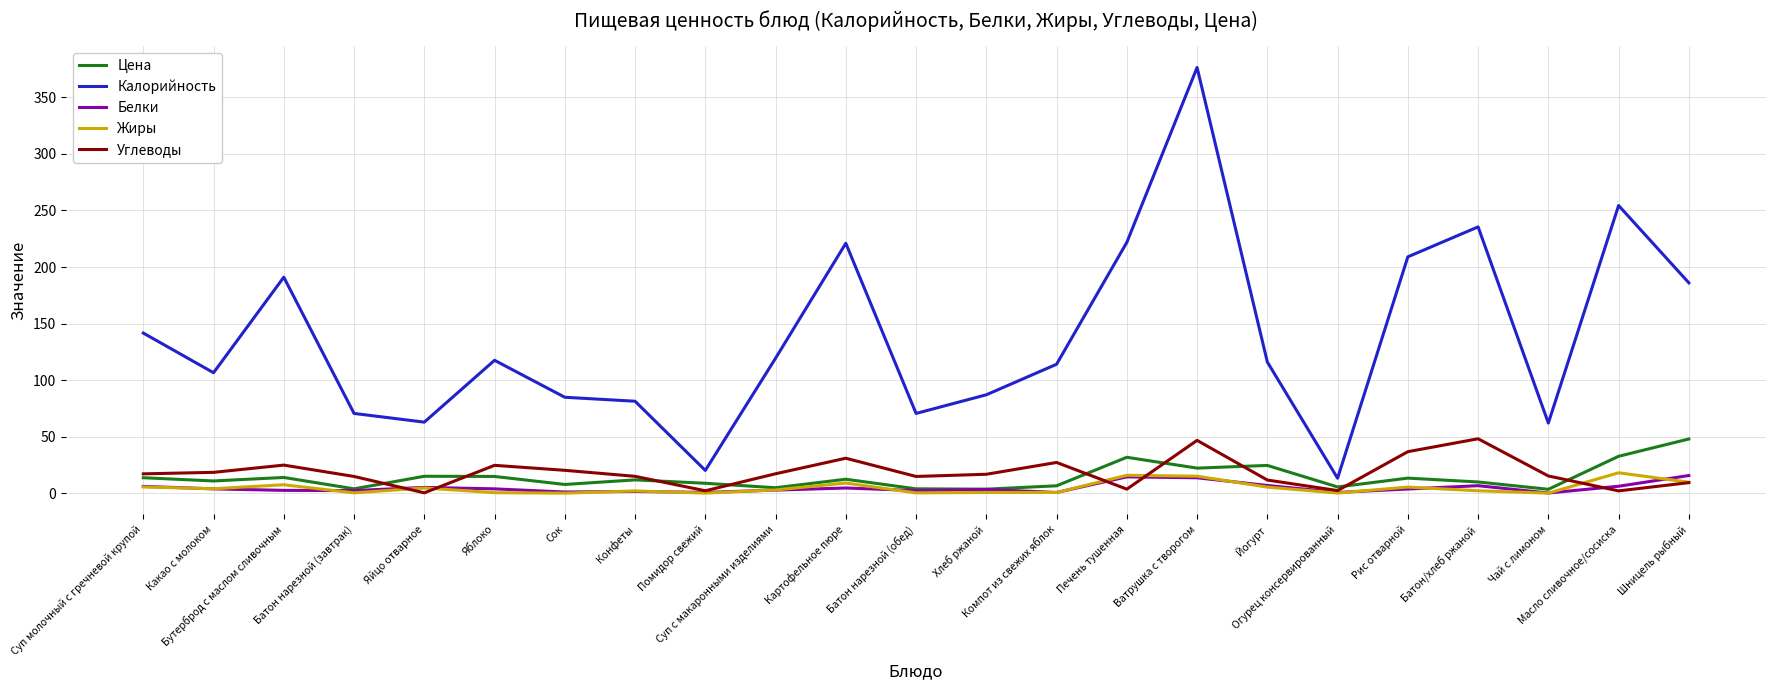

At which label does Цена first exceed 11?

Суп молочный с гречневой крупой